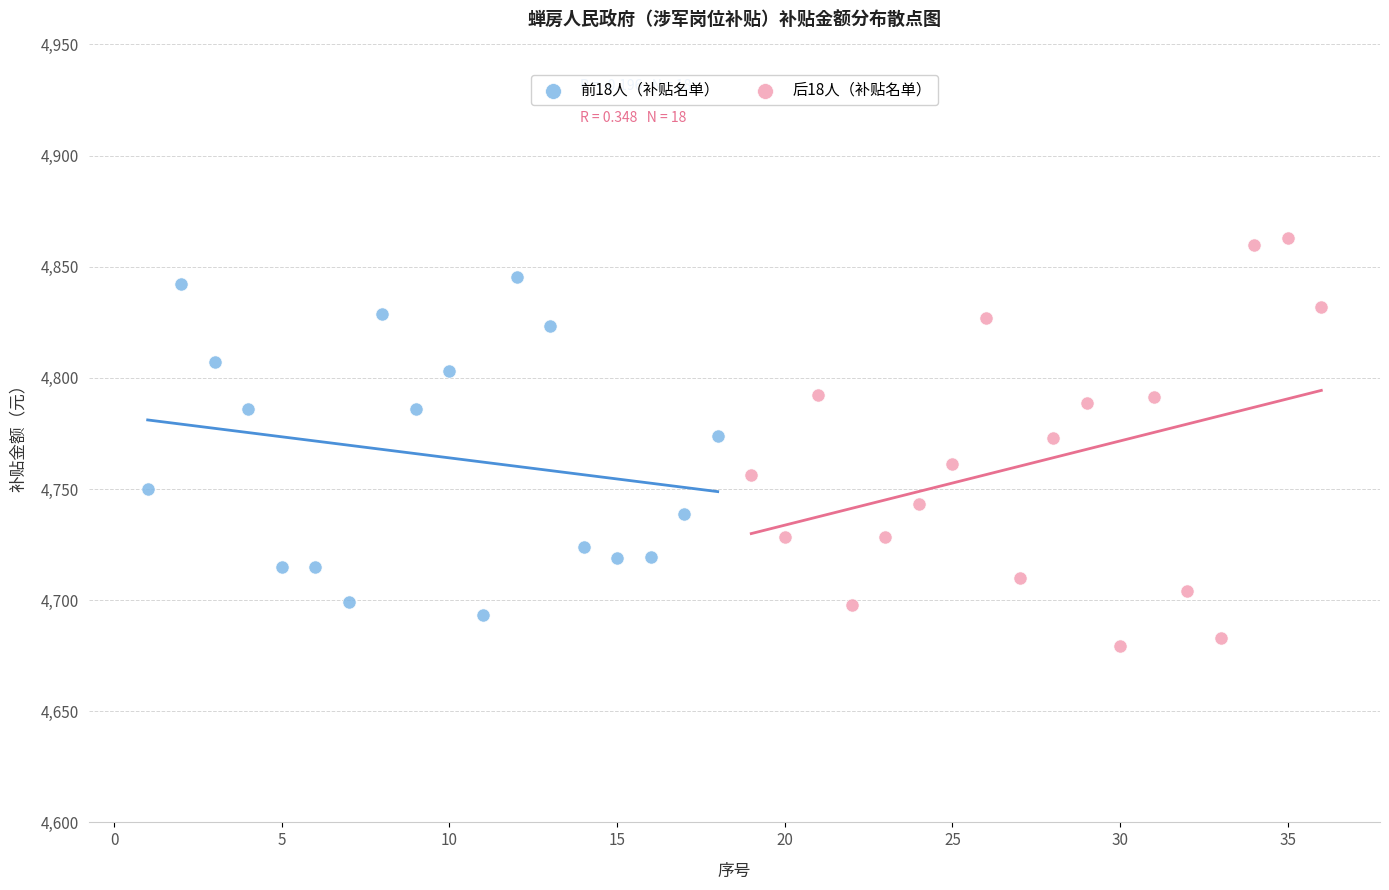

Which series contains the highest Y value?

后18人（补贴名单）